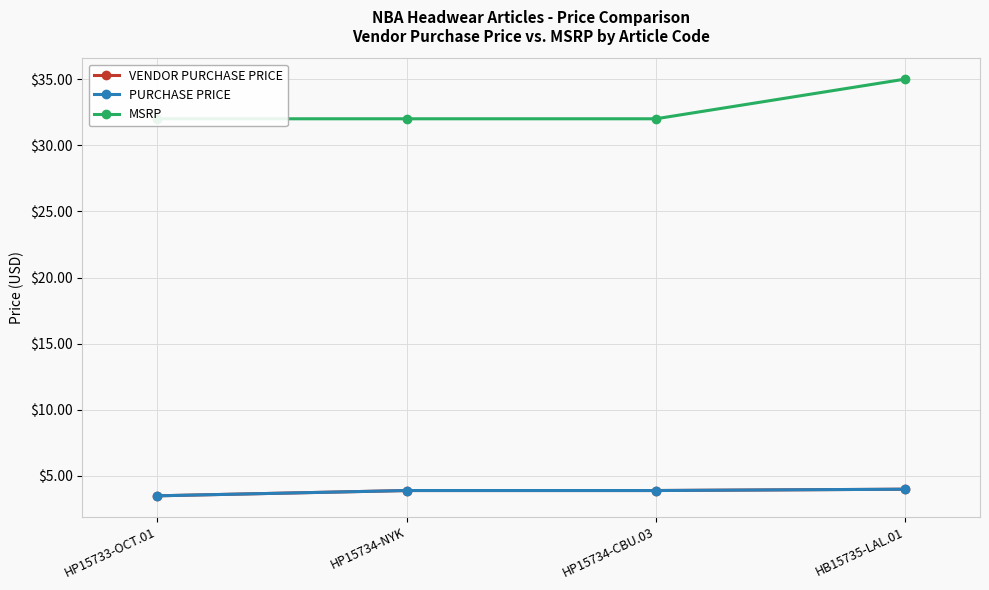

What is the sum of all MSRP values?

131.0